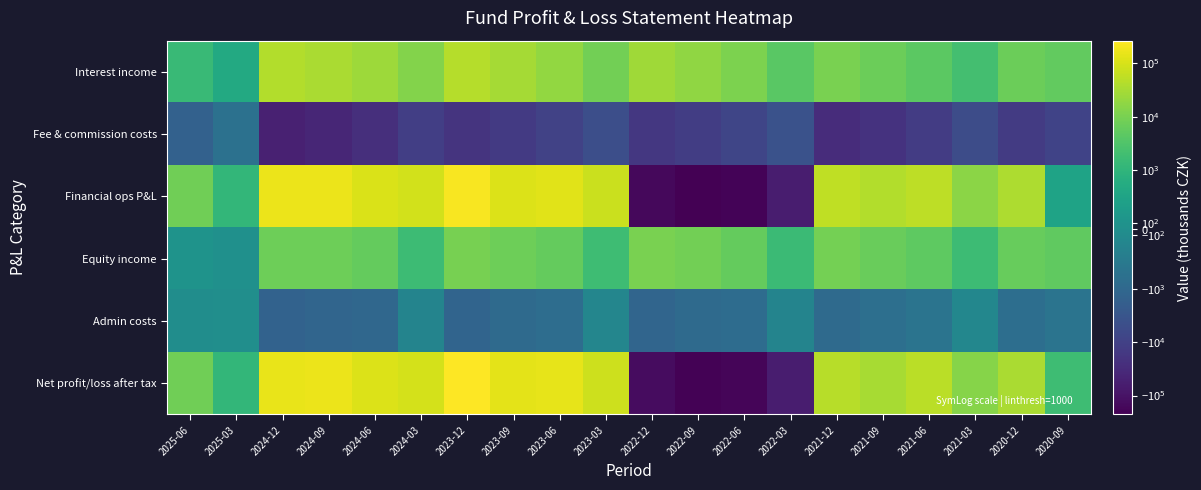

What is the total value across all series at 2022-03?

-123882.2